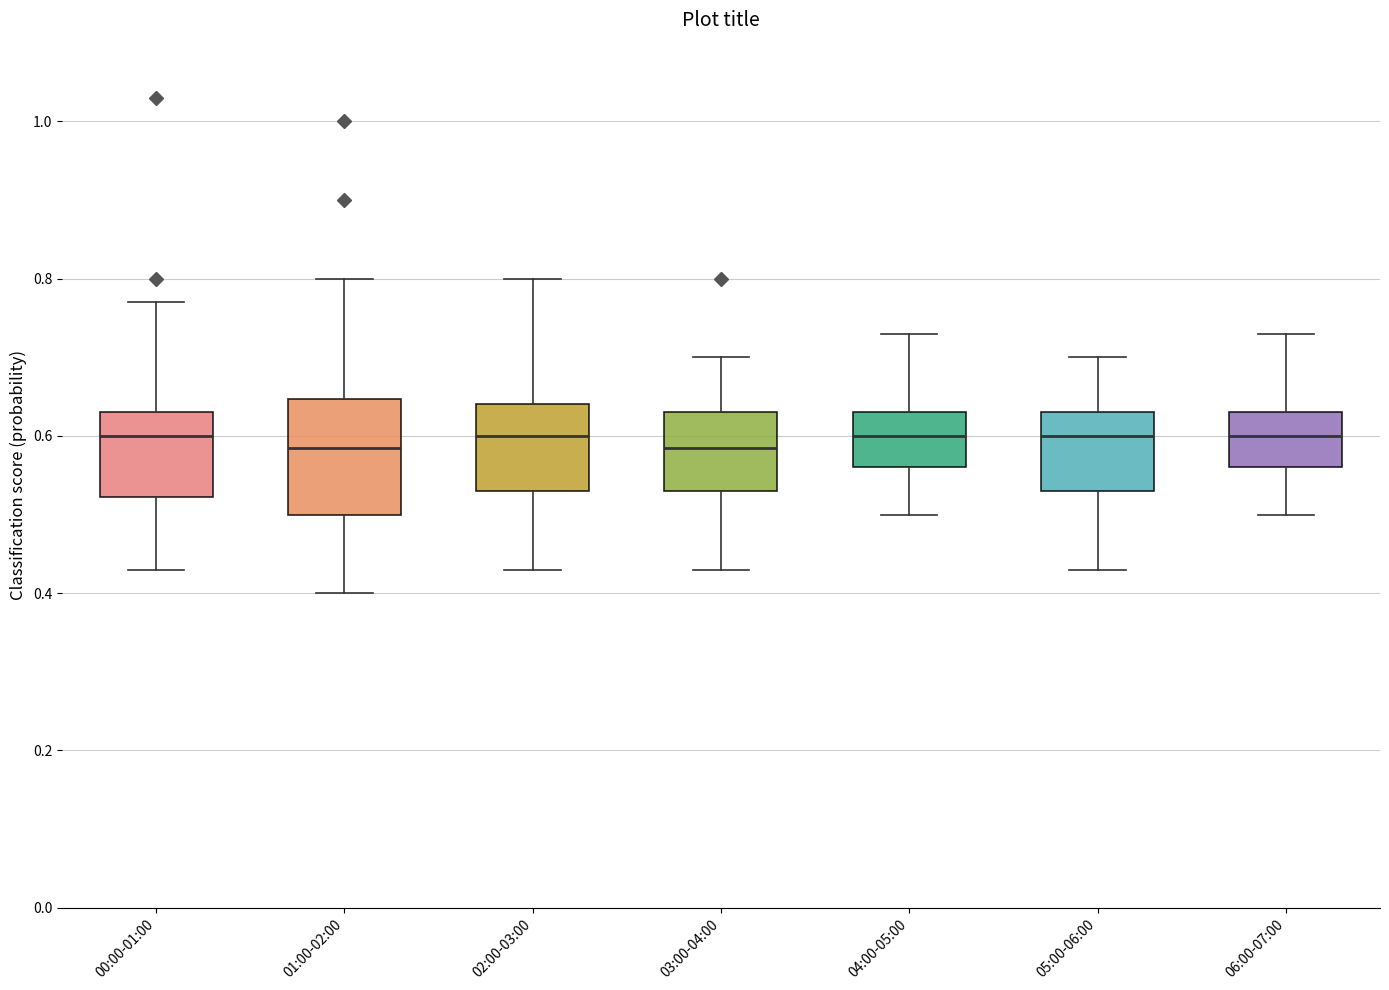

Reading left to right, read every box against the y-axis: the position of its median line, the range the box covers, and the ends of its whiskers. The values are not printed on the chart, so give them approximately, as read against the axis.

00:00-01:00: median 0.60, box 0.52 to 0.64, whiskers 0.44 to 0.78
01:00-02:00: median 0.58, box 0.50 to 0.64, whiskers 0.40 to 0.80
02:00-03:00: median 0.60, box 0.54 to 0.64, whiskers 0.44 to 0.80
03:00-04:00: median 0.58, box 0.54 to 0.64, whiskers 0.44 to 0.70
04:00-05:00: median 0.60, box 0.56 to 0.64, whiskers 0.50 to 0.74
05:00-06:00: median 0.60, box 0.54 to 0.64, whiskers 0.44 to 0.70
06:00-07:00: median 0.60, box 0.56 to 0.64, whiskers 0.50 to 0.74